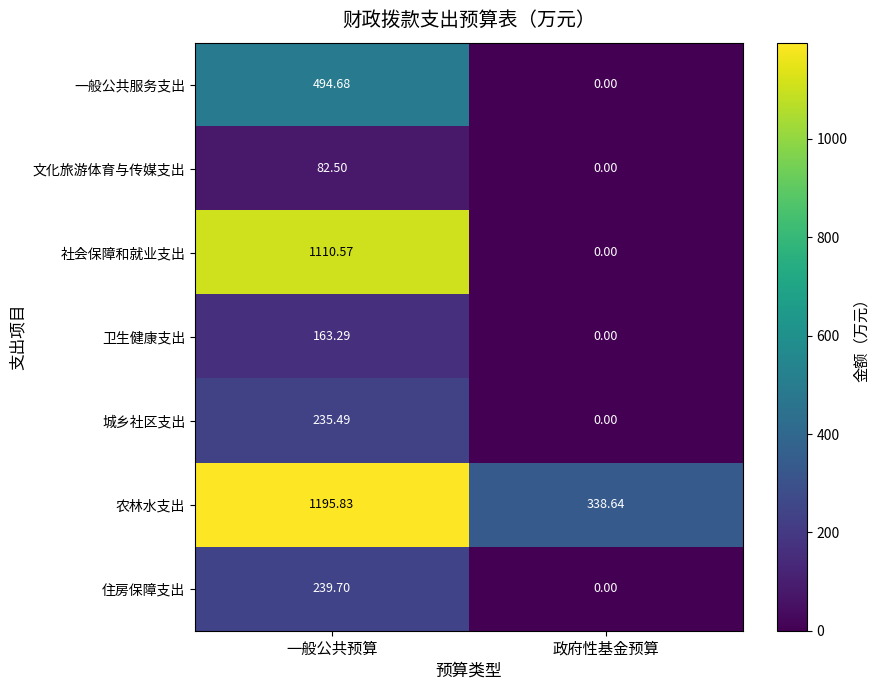

What is the total value across all series at 一般公共预算?

3522.1